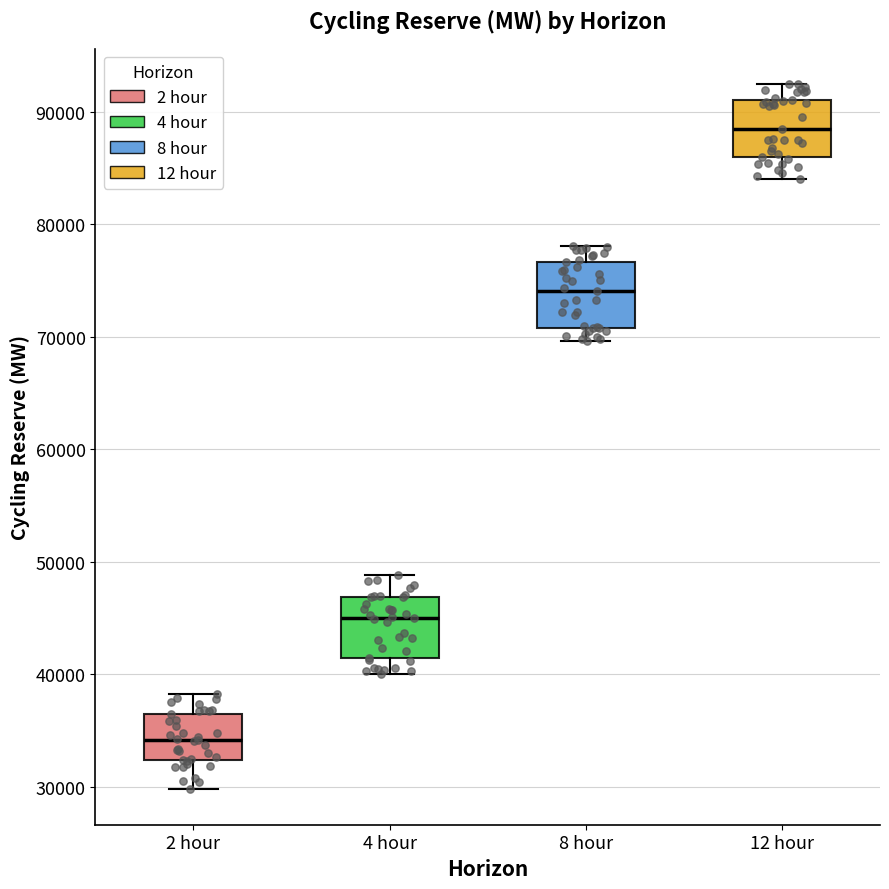

Which box's median line is the lowest?

2 hour